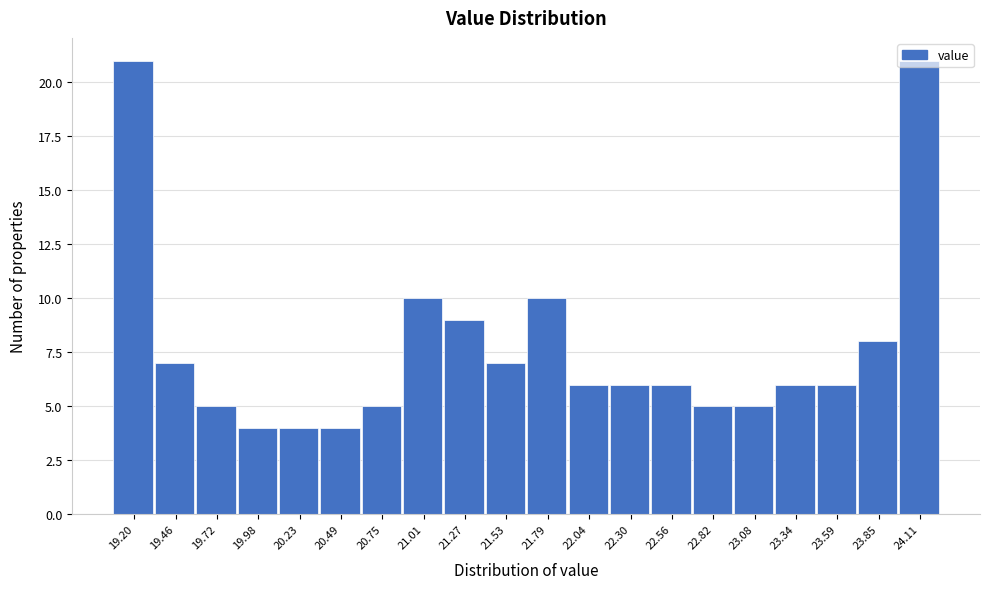

What is the sum of the values at 24.11 and 21.79?

31